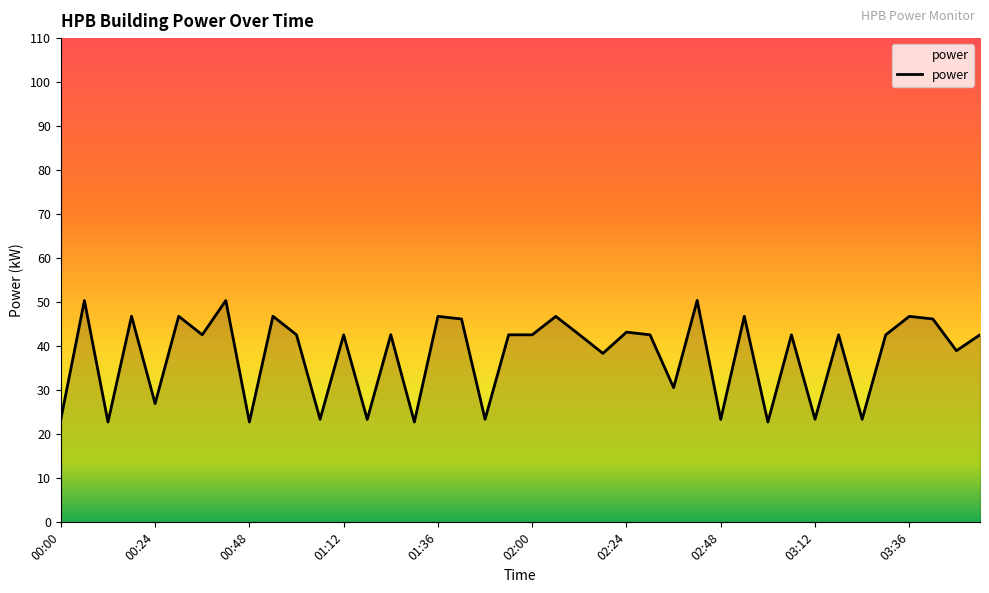

What is the difference between the maximum and minimum values?

27.6